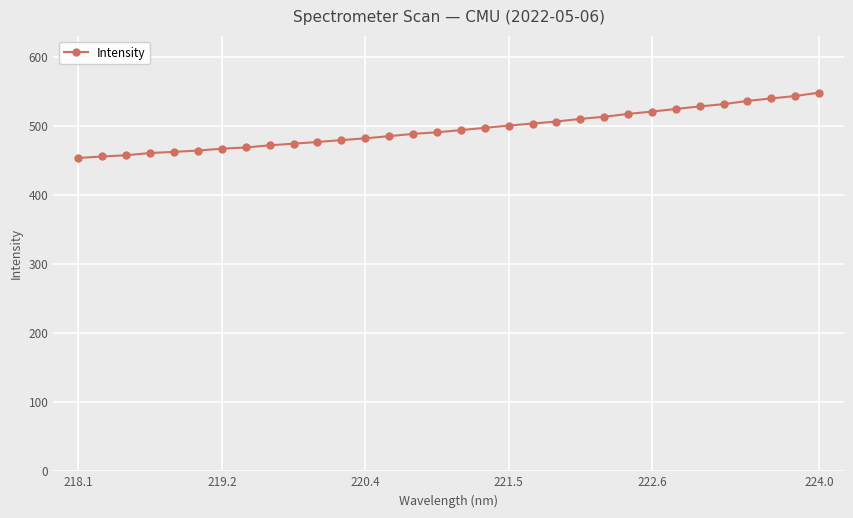

What is the sum of all values?

15864.1